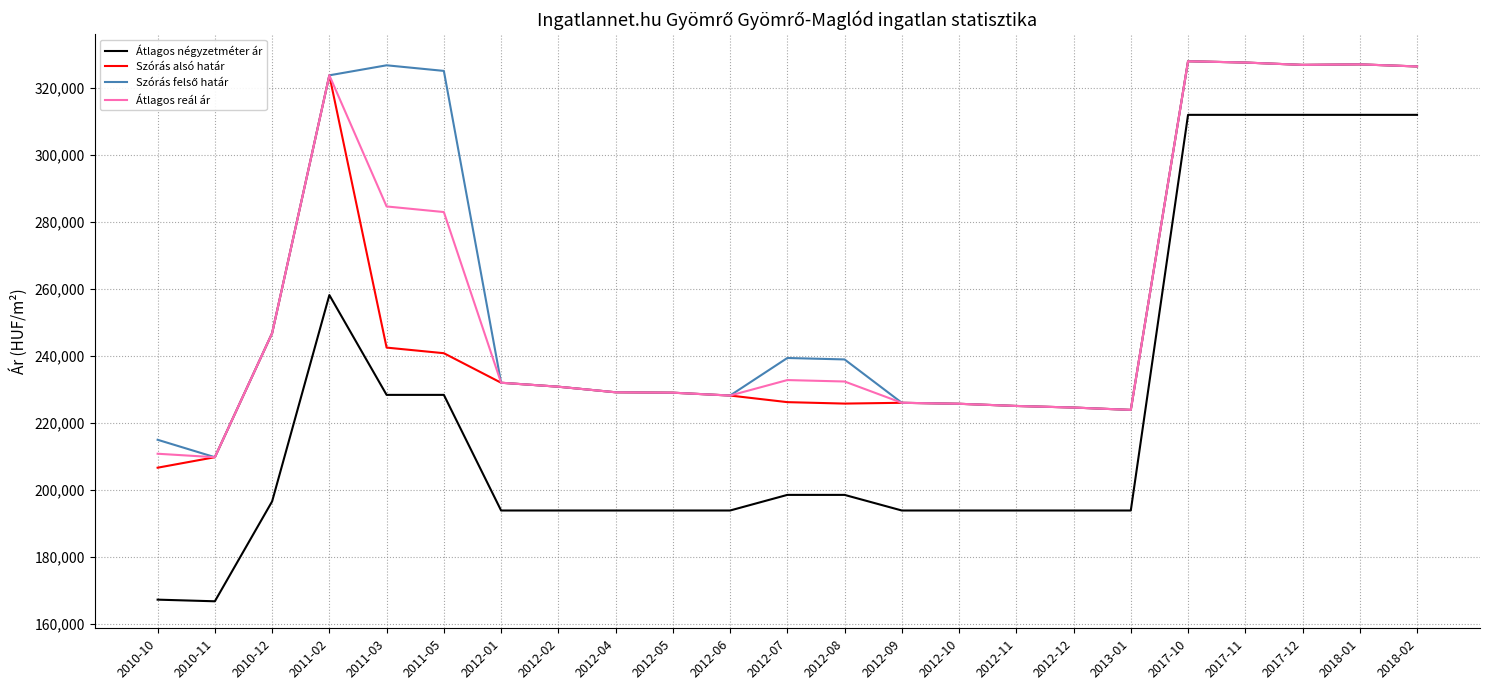

Which series has the largest range (max minus min)?

Átlagos négyzetméter ár